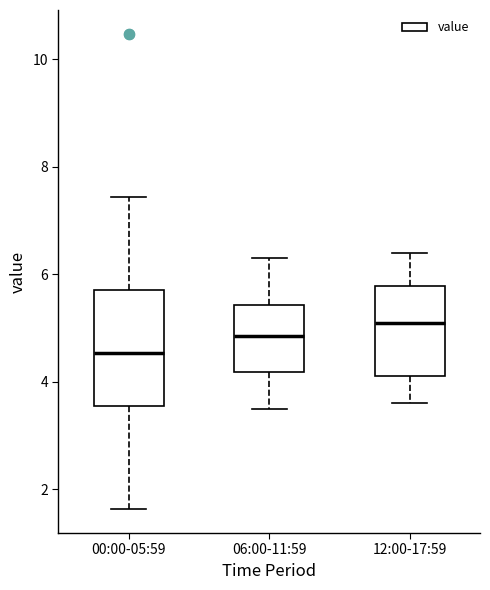

Where is the lower edge of the box for 06:00-11:59 on the y-axis? The values are not printed on the chart, so give them approximately, as read against the axis.

4.2